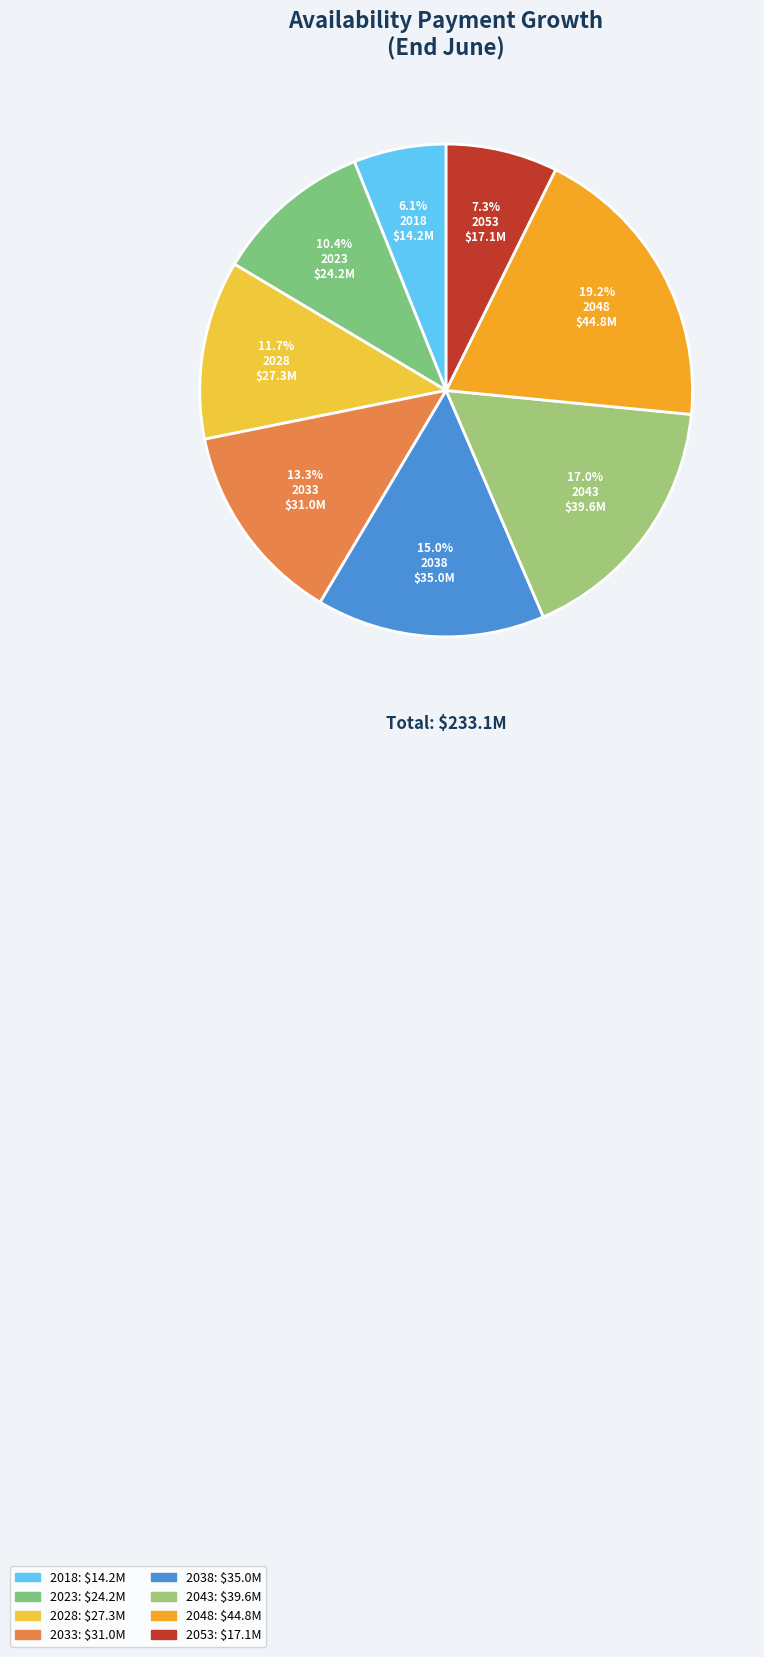

The 2038 slice represents 15% of the pie. True or false?

True